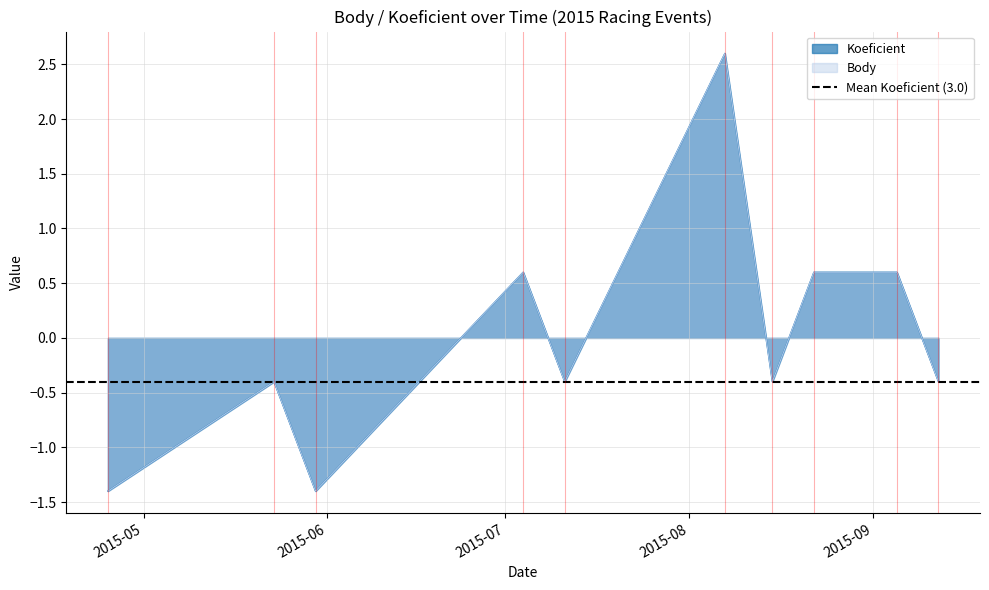

Which category has the lowest value in the Koeficient series?

2015-04-25